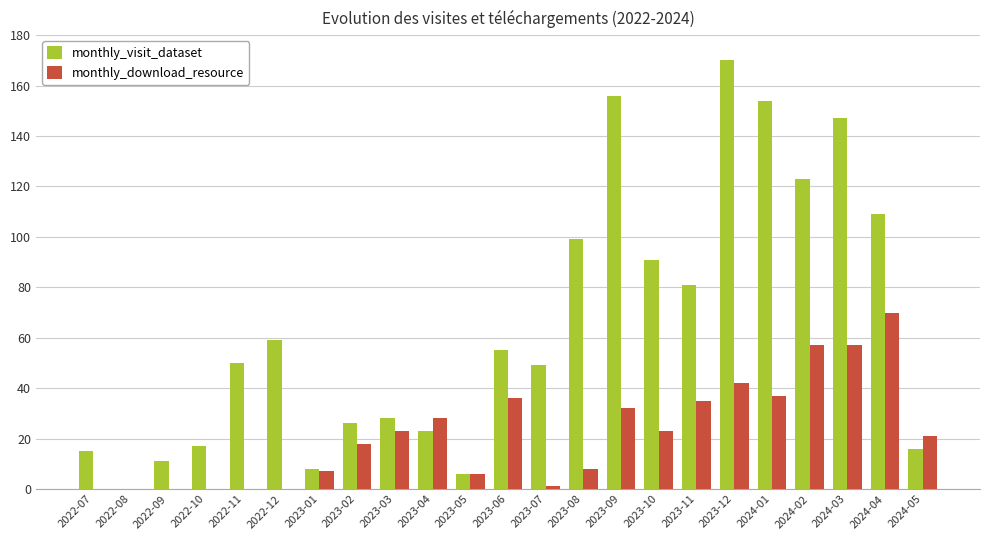

Is the value of monthly_visit_dataset at 2023-04 greater than the value of monthly_download_resource at 2023-12?

No